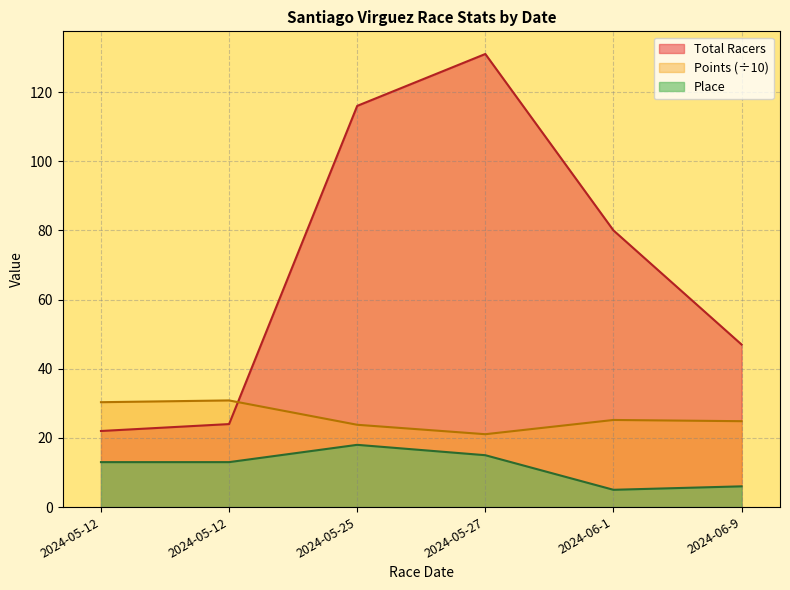

How many distinct data groups are displayed?

3